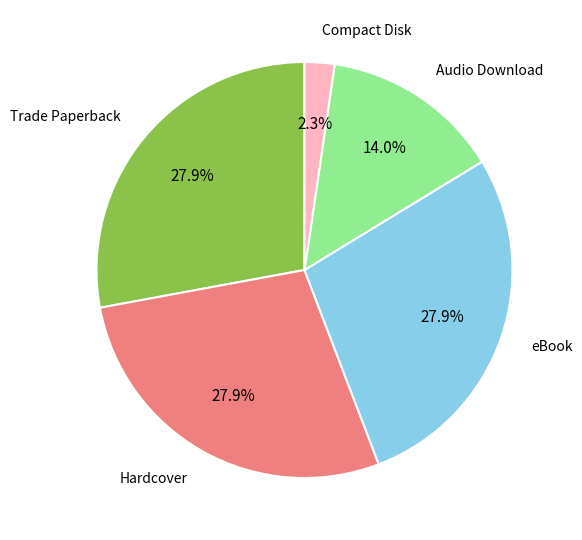

Is there any slice that represents more than half of the pie?

No